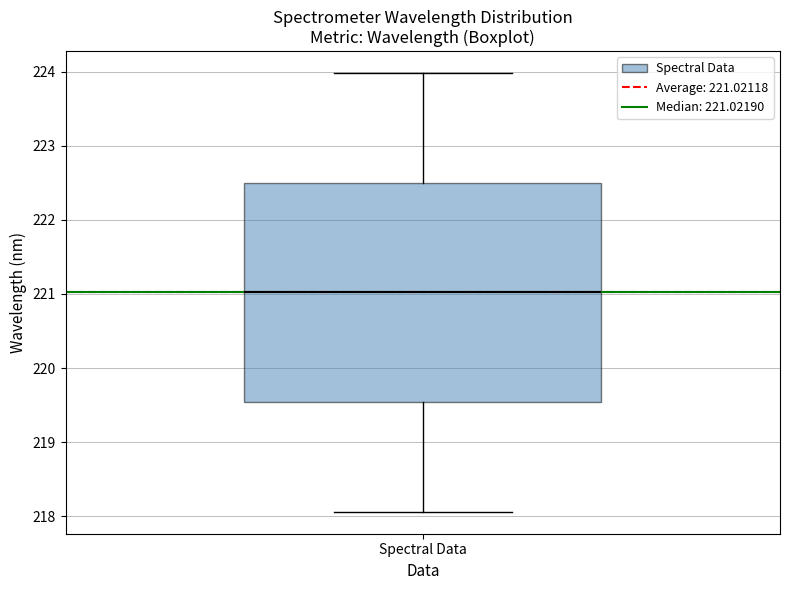

Read this box plot against the y-axis: the position of the median line, the range covered by the box, and the ends of both whiskers. The values are not printed on the chart, so give them approximately, as read against the axis.

median 221.0, box 219.5 to 222.5, whiskers 218.1 to 224.0